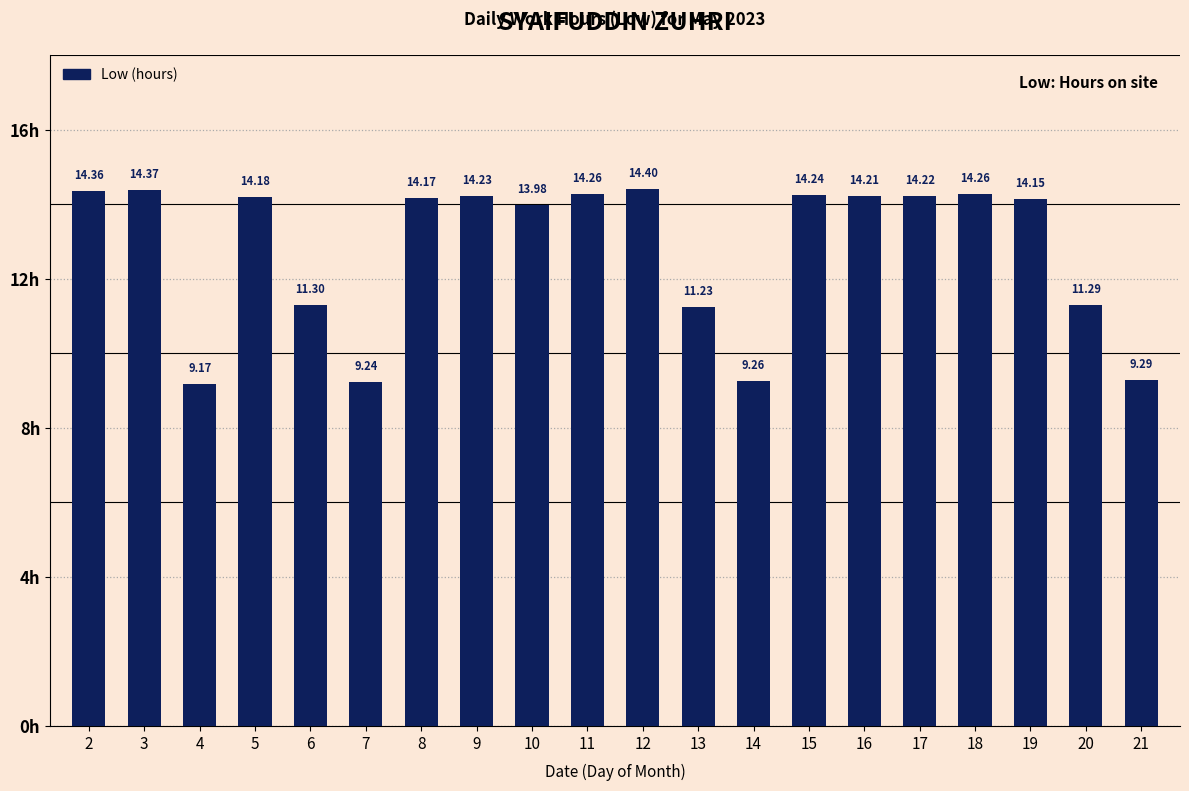

What is the average value?

12.8